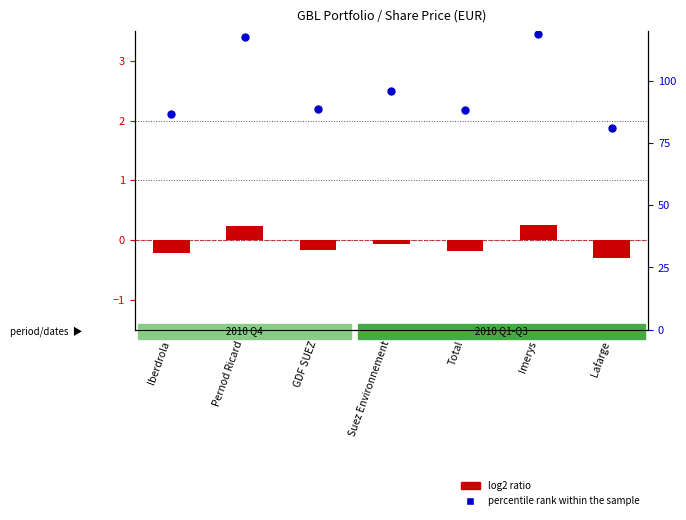

What are all the series names shown in the legend?

log2 ratio, percentile rank within the sample